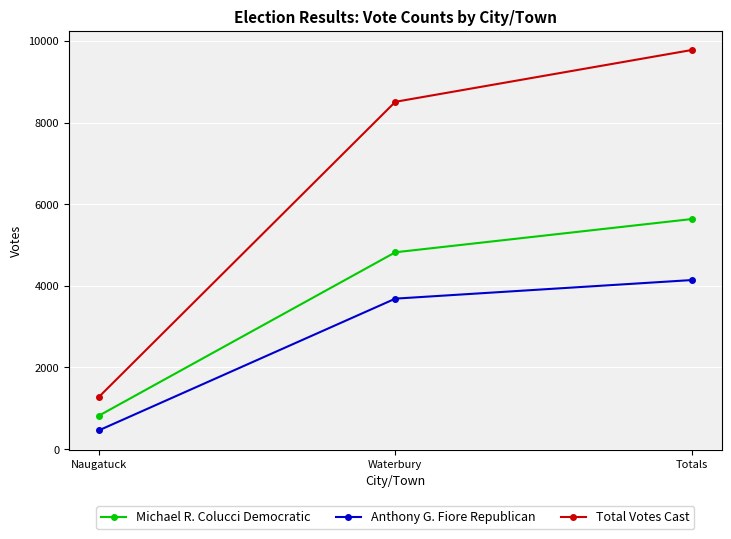

Which category has the highest value across all series?

Totals